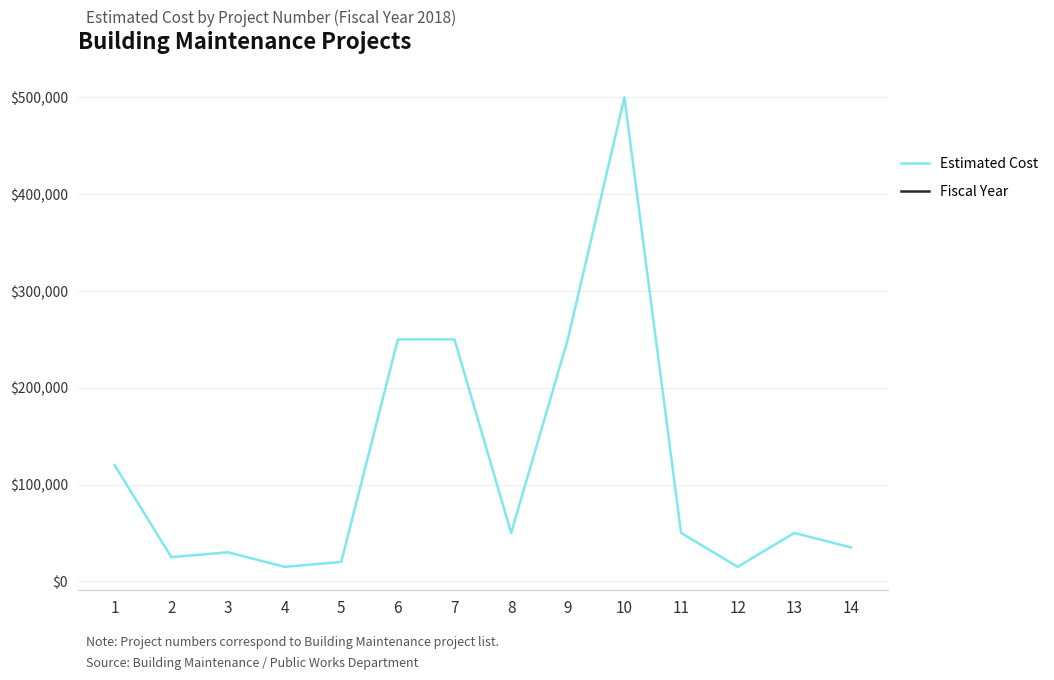

What is the minimum value shown in the chart?

15000